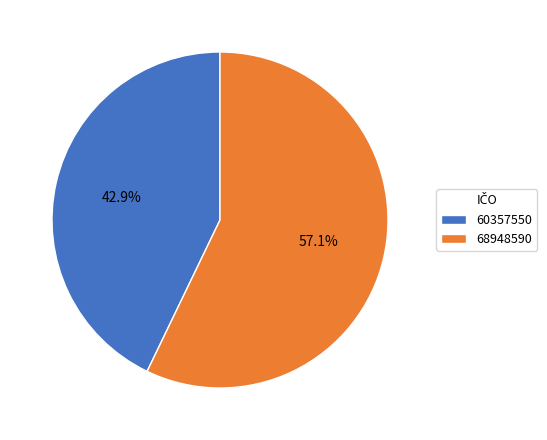

To the nearest percent, what is the average slice percentage?

50%